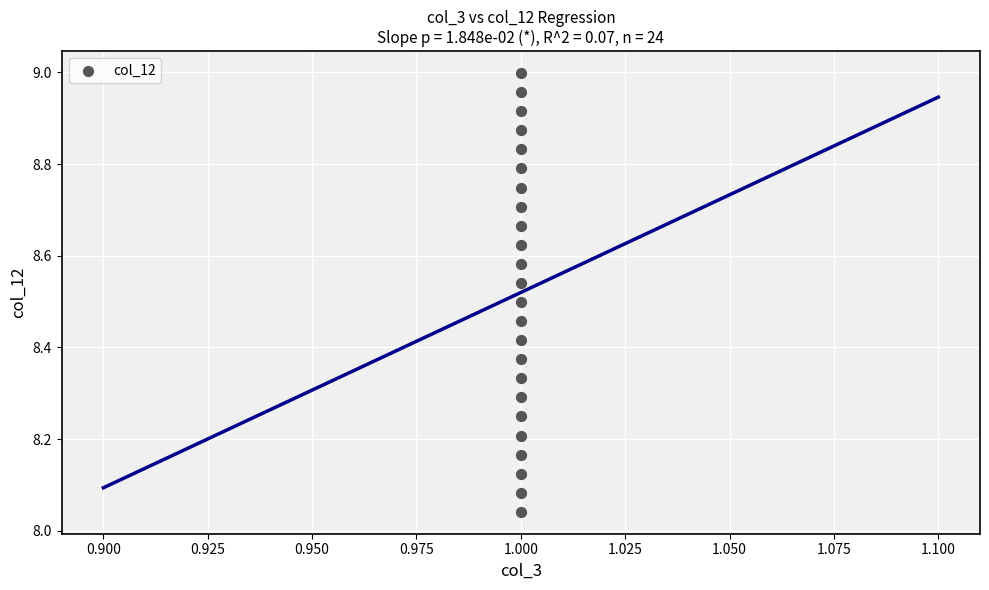

What is the range of Y values (max minus min)?

1.0